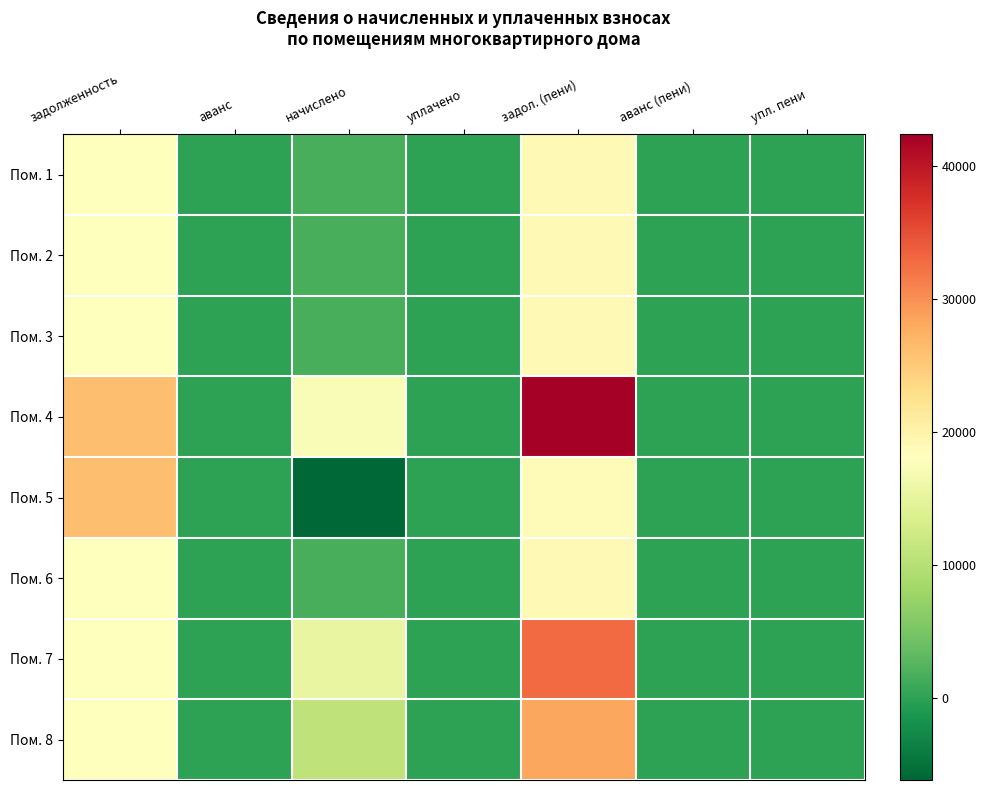

Rank the series by their maximum value, from lowest to highest.

Пом. 1, Пом. 2, Пом. 3, Пом. 6, Пом. 5, Пом. 8, Пом. 7, Пом. 4